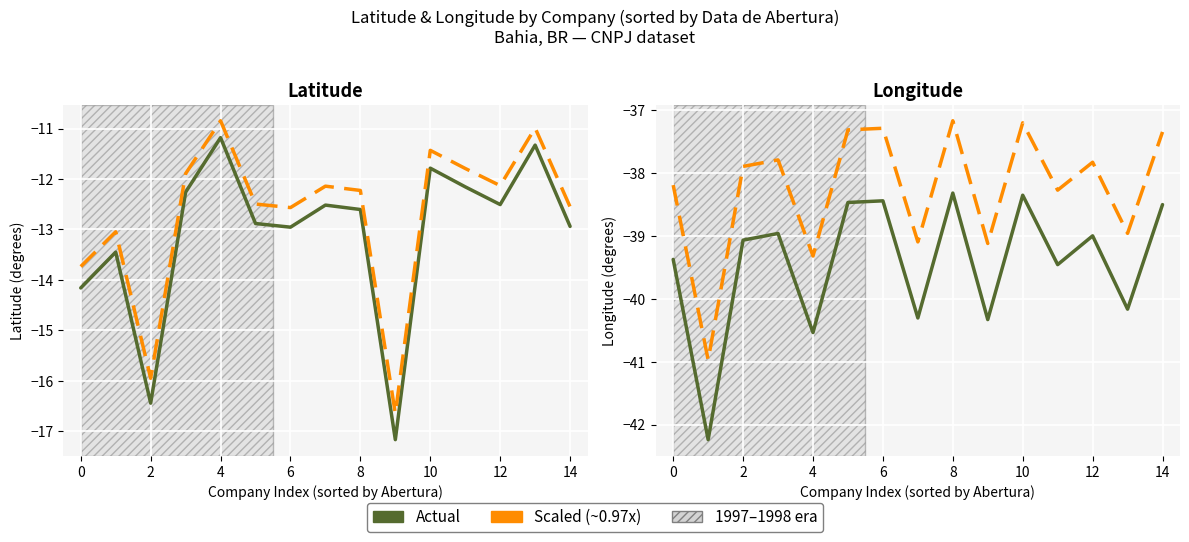

True or false: Latitude has more than 2 points higher than both neighbors.

True